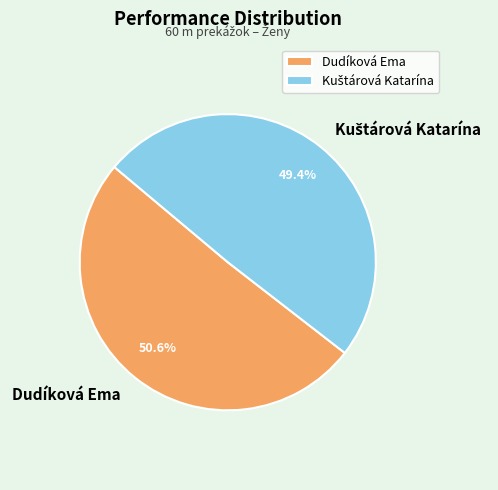

Which category has the biggest portion of the pie?

Dudíková Ema